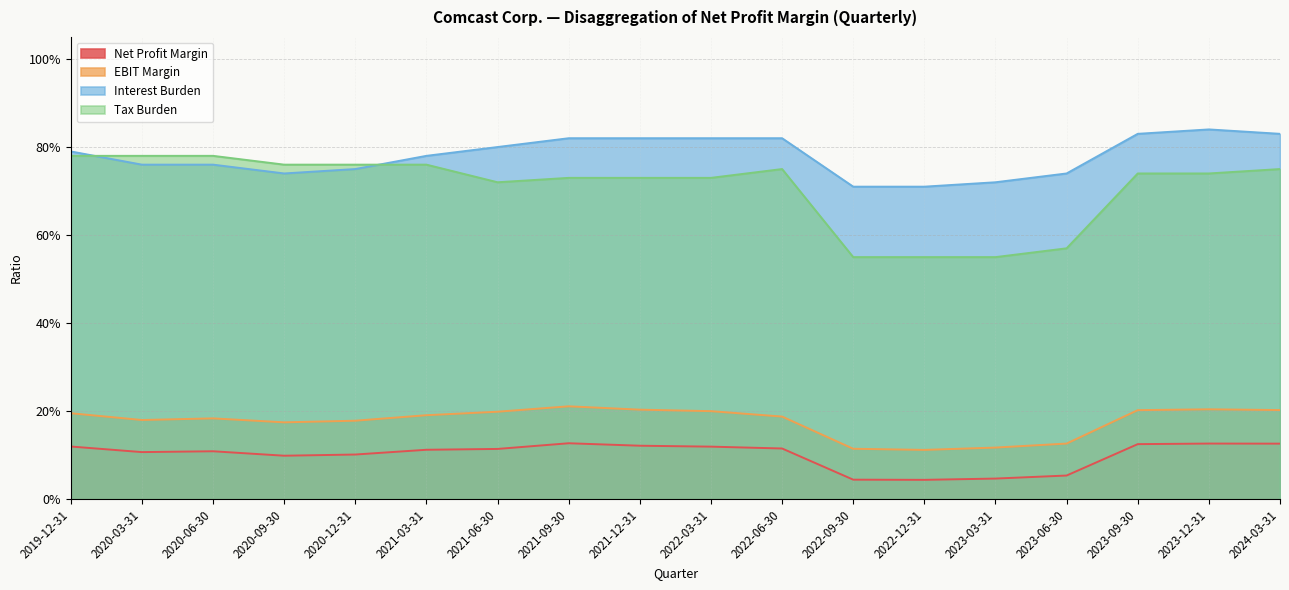

What is the value of the Net Profit Margin point at the 17th from the left?

0.1